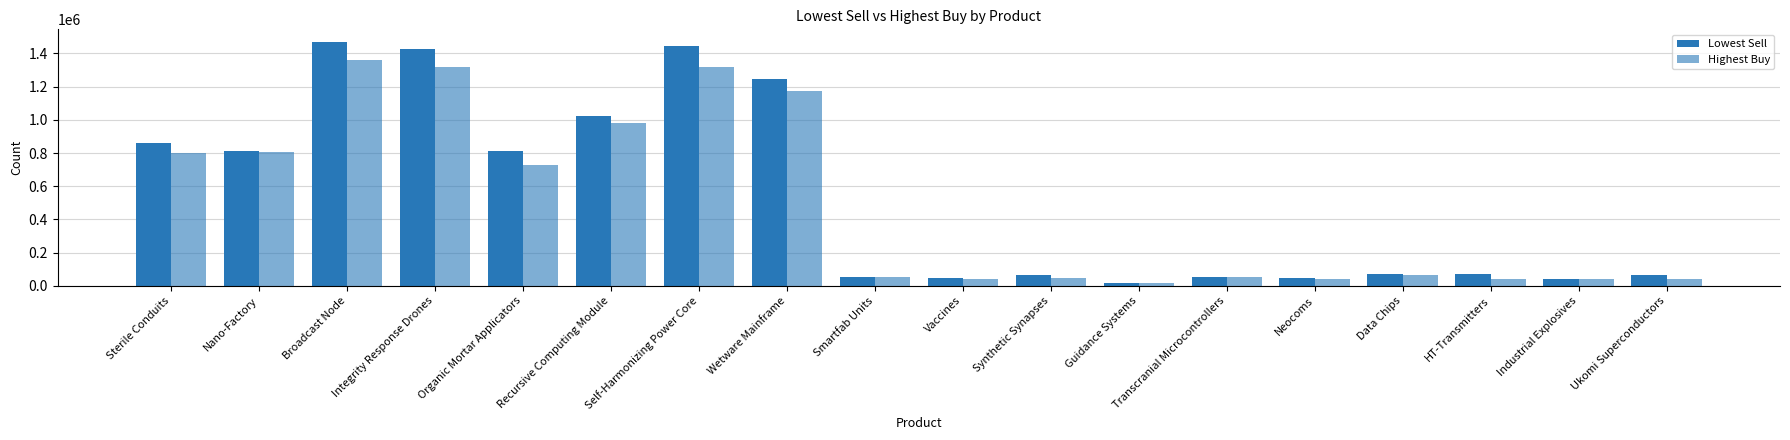

How many data points does each series have?

18